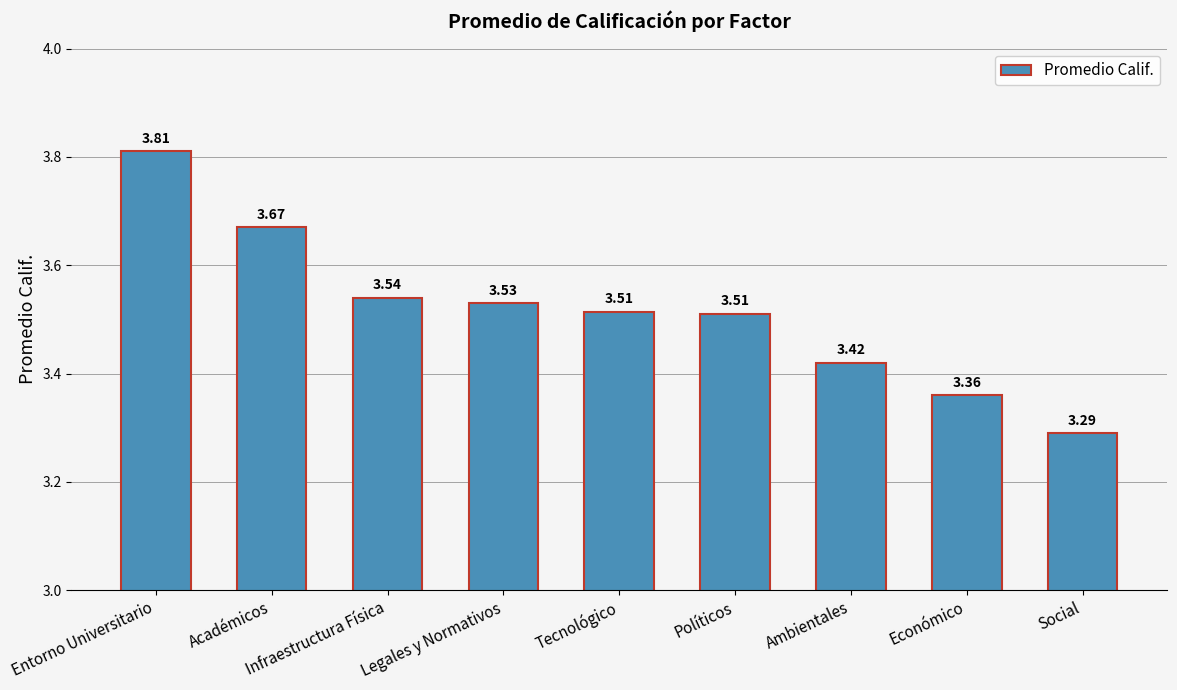

Between Infraestructura Física and Económico, which is larger?

Infraestructura Física